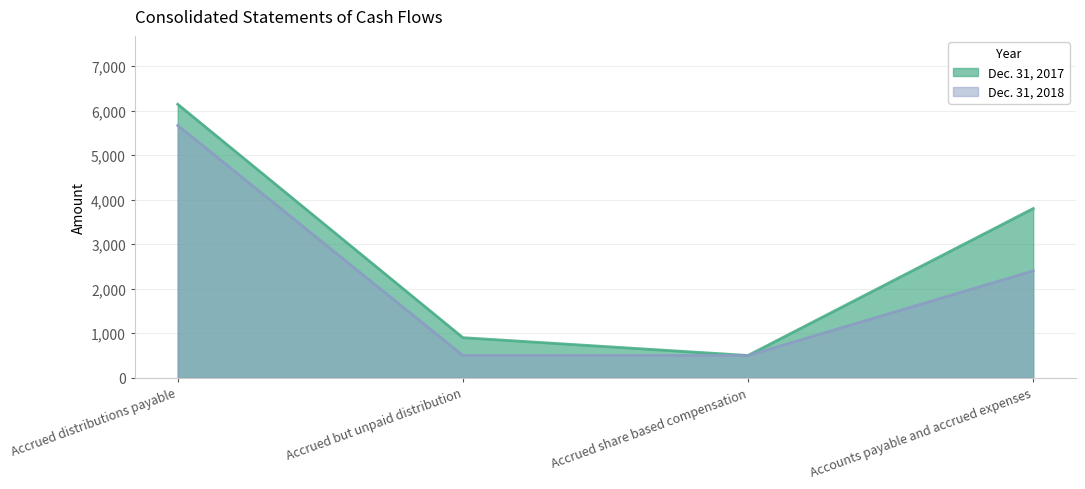

What is the value of the Dec. 31, 2017 point at the 2nd from the left?

900